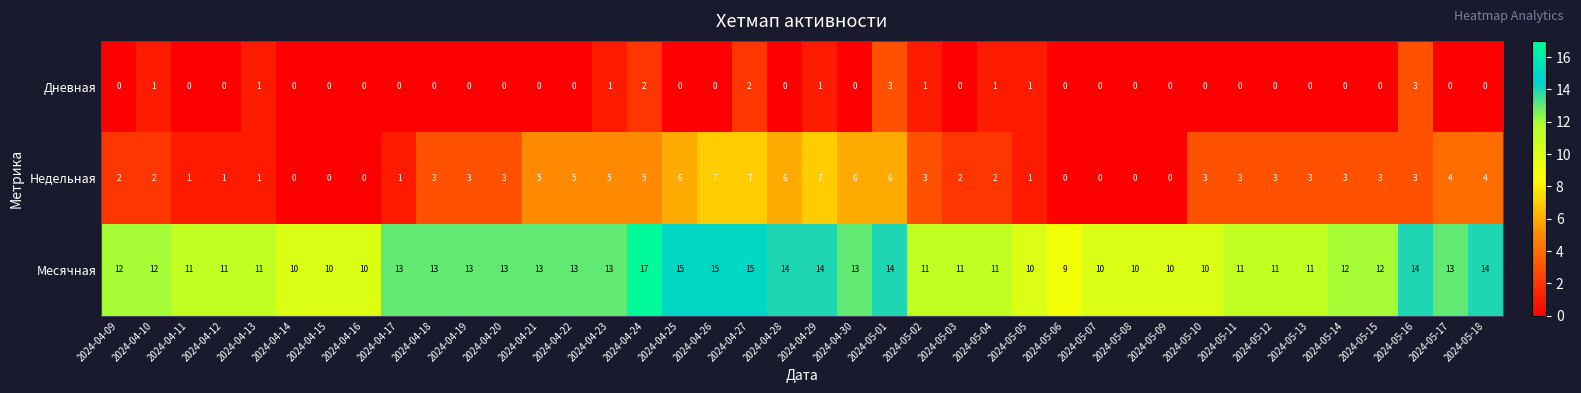

The value of Месячная at 2024-05-17 is 17. True or false?

False